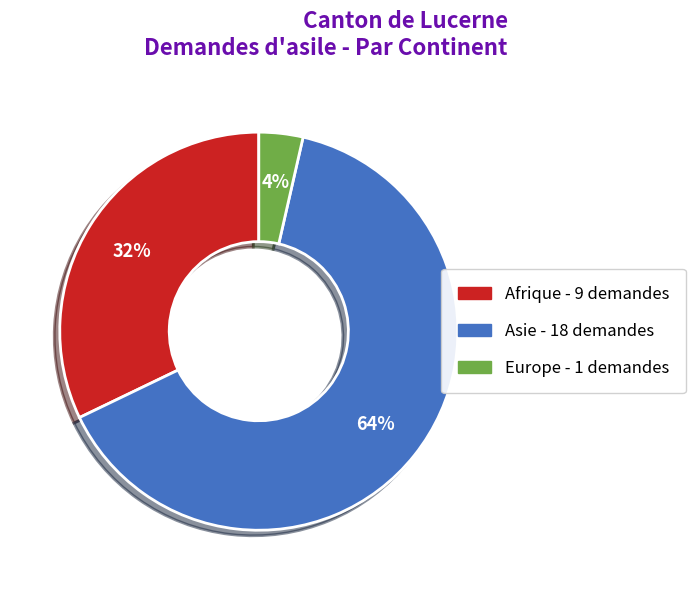

How many segments does this pie chart have?

3